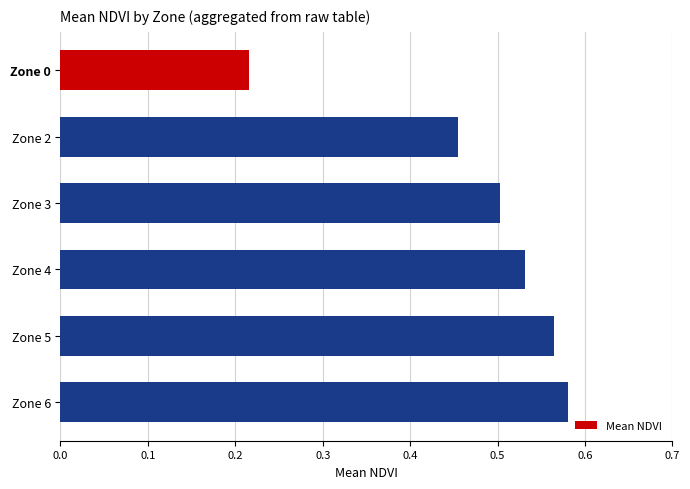

How many values are between 0 and 1?

6